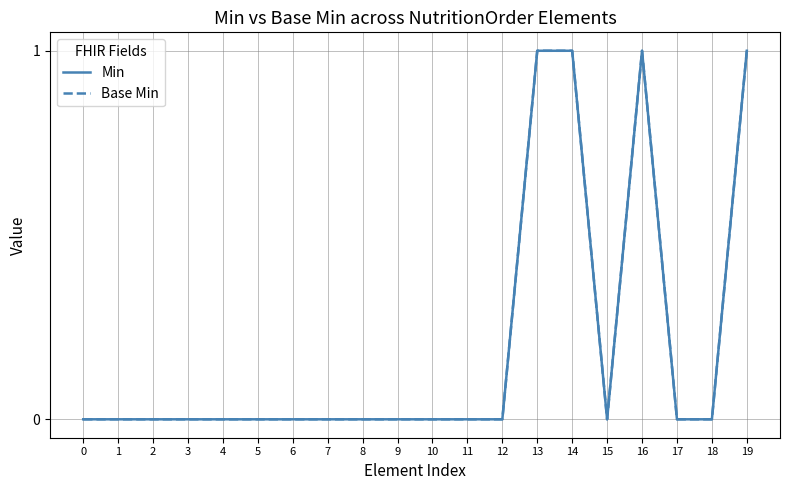

Is this an area chart (filled region under the line)?

No